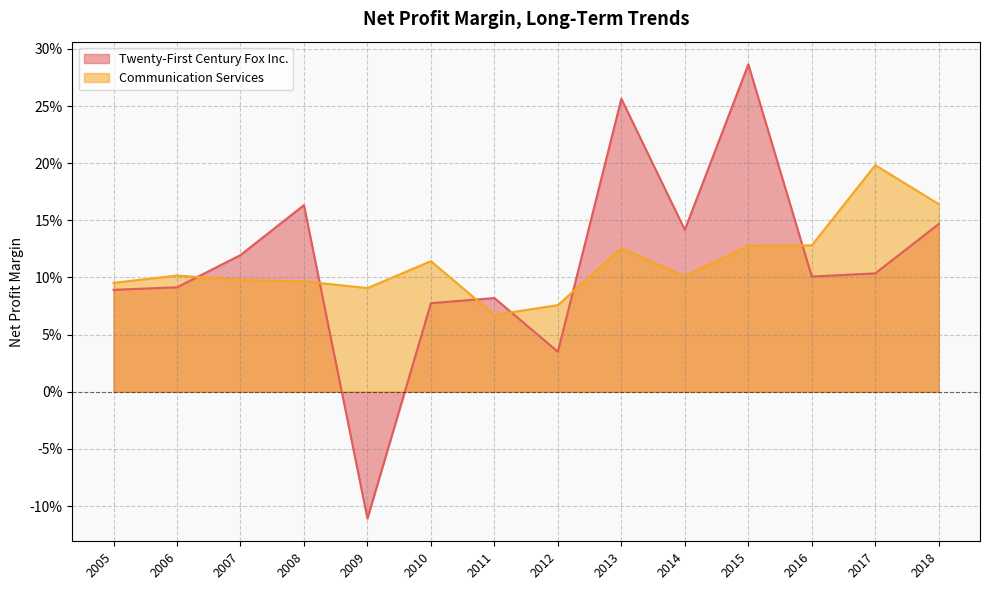

What is the maximum value shown in the chart?

0.3